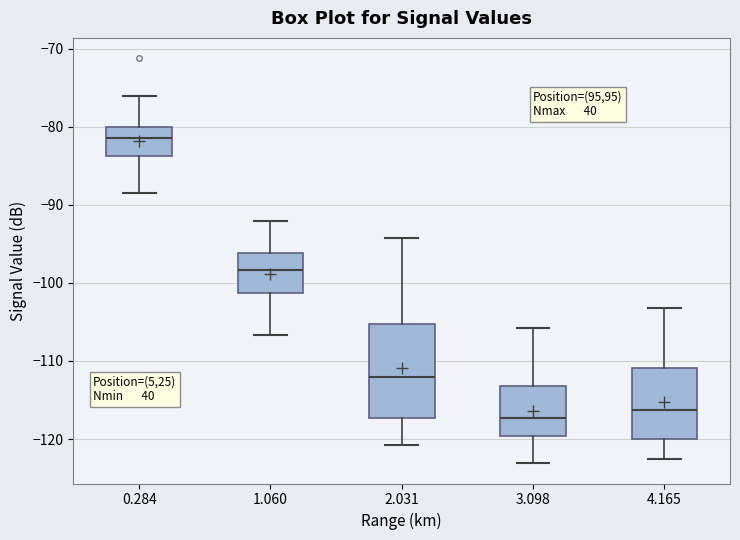

Reading left to right, read every box against the y-axis: the position of its median line, the range the box covers, and the ends of its whiskers. The values are not printed on the chart, so give them approximately, as read against the axis.

0.284: median -81, box -84 to -80, whiskers -88 to -76
1.060: median -98, box -101 to -96, whiskers -107 to -92
2.031: median -112, box -117 to -105, whiskers -121 to -94
3.098: median -117, box -120 to -113, whiskers -123 to -106
4.165: median -116, box -120 to -111, whiskers -122 to -103